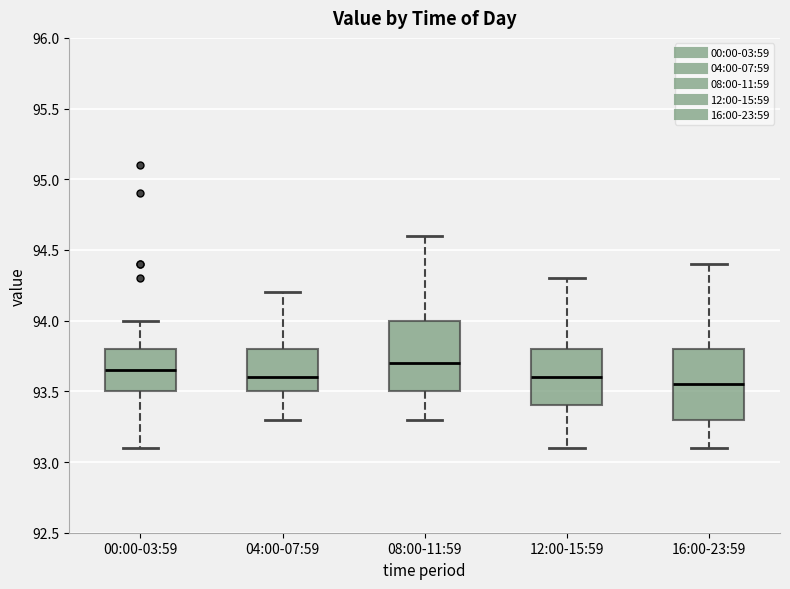

Reading left to right, read every box against the y-axis: the position of its median line, the range the box covers, and the ends of its whiskers. The values are not printed on the chart, so give them approximately, as read against the axis.

00:00-03:59: median 93.65, box 93.50 to 93.80, whiskers 93.10 to 94.00
04:00-07:59: median 93.60, box 93.50 to 93.80, whiskers 93.30 to 94.20
08:00-11:59: median 93.70, box 93.50 to 94.00, whiskers 93.30 to 94.60
12:00-15:59: median 93.60, box 93.40 to 93.80, whiskers 93.10 to 94.30
16:00-23:59: median 93.55, box 93.30 to 93.80, whiskers 93.10 to 94.40